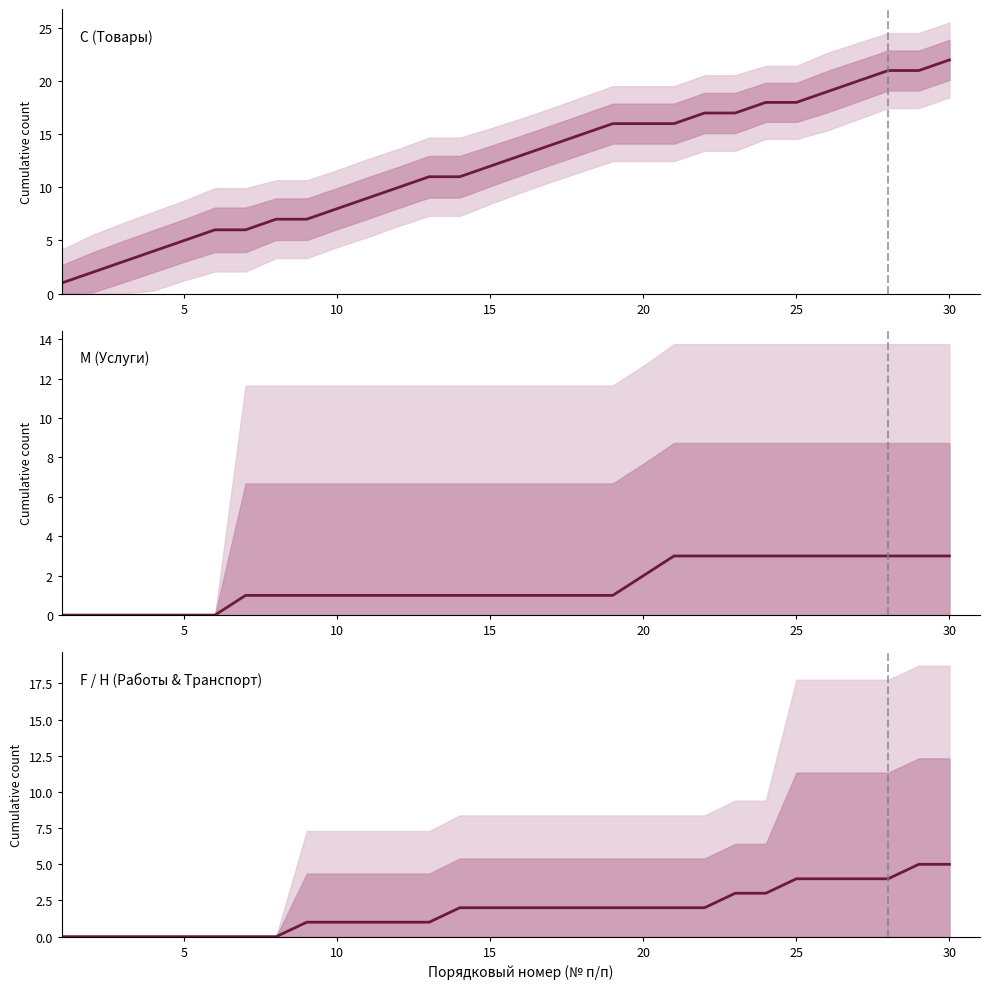

The value of М (Услуги) at 30 is 2. True or false?

False